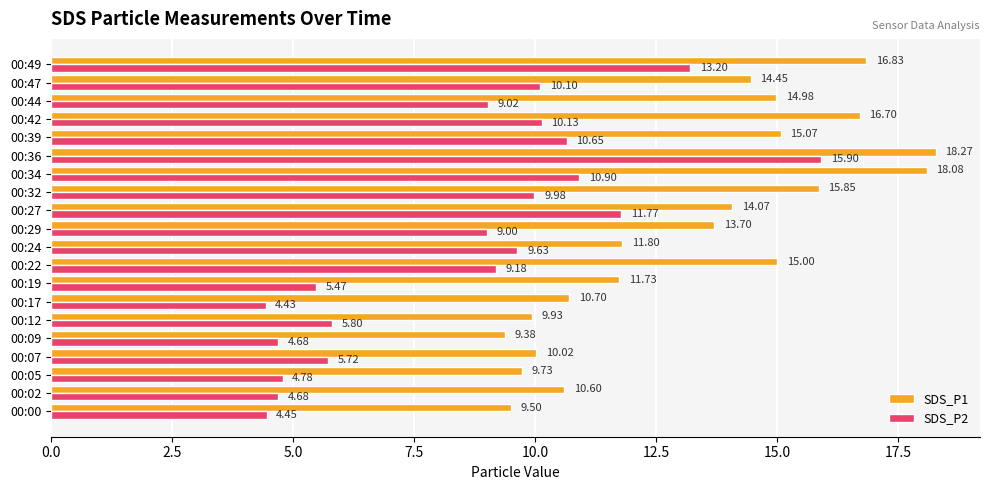

Rank the categories by SDS_P1 value from highest to lowest.

00:36, 00:34, 00:49, 00:42, 00:32, 00:39, 00:22, 00:44, 00:47, 00:27, 00:29, 00:24, 00:19, 00:17, 00:02, 00:07, 00:12, 00:05, 00:00, 00:09